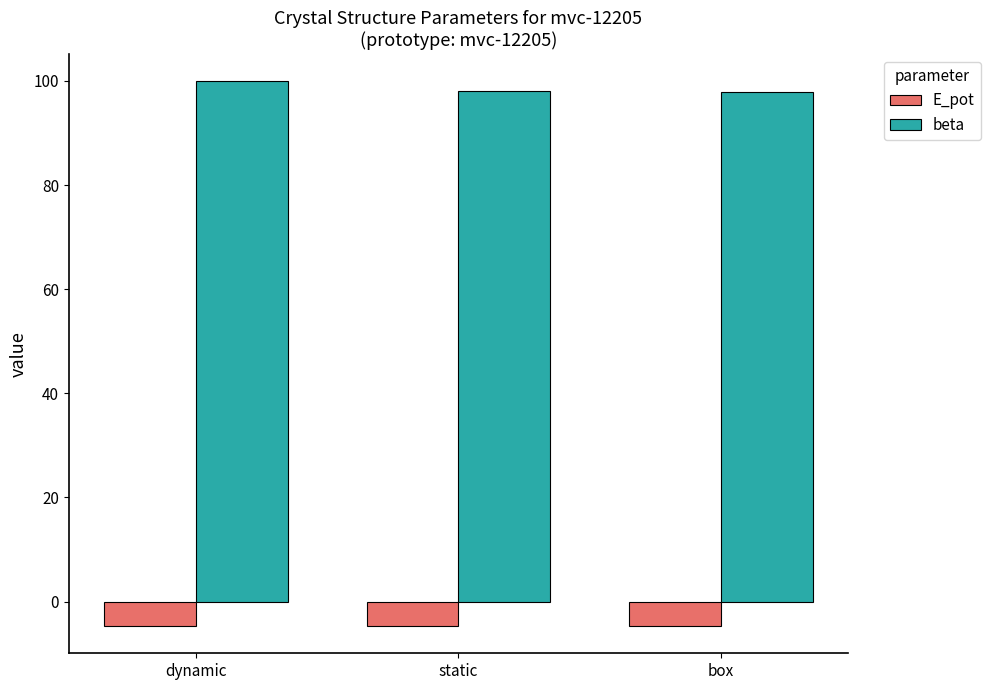

At how many categories does at least one series exceed 84?

3